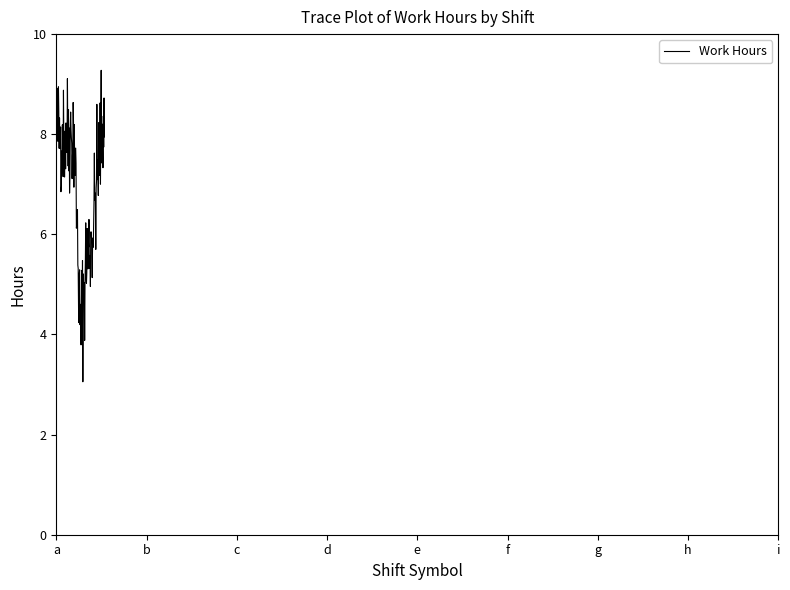

What is the difference between the maximum and minimum values?

6.2